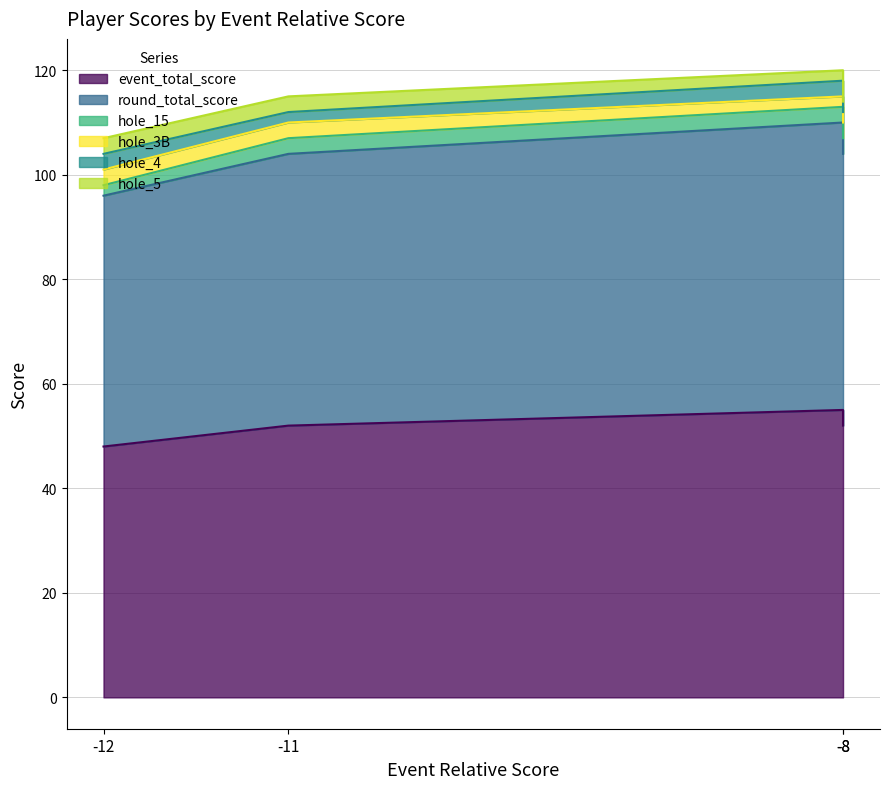

Count the number of data series in this chart.

6